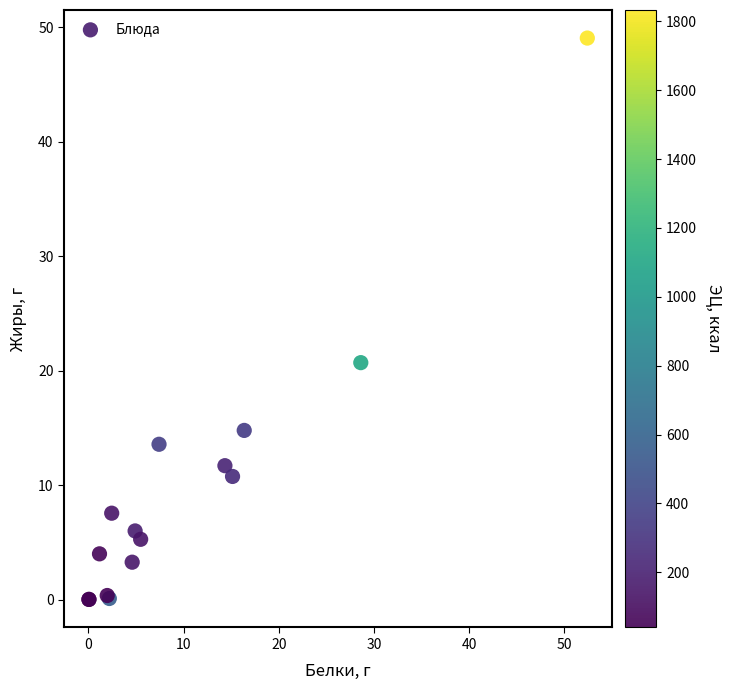

What Y value in the scatter plot is closest to 24?

20.7